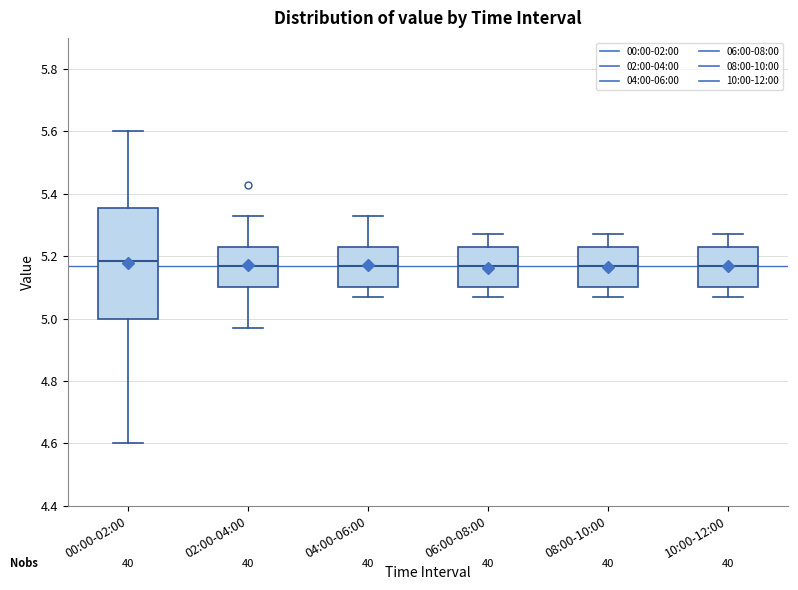

Where is the upper edge of the box for 10:00-12:00 on the y-axis? The values are not printed on the chart, so give them approximately, as read against the axis.

5.24